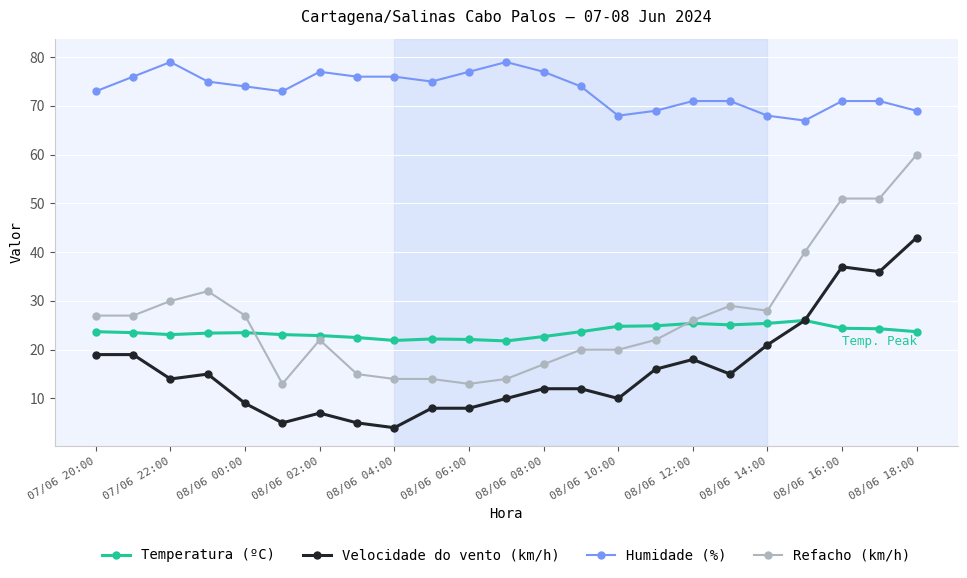

True or false: Refacho (km/h) has more than 0 interior local peaks.

True